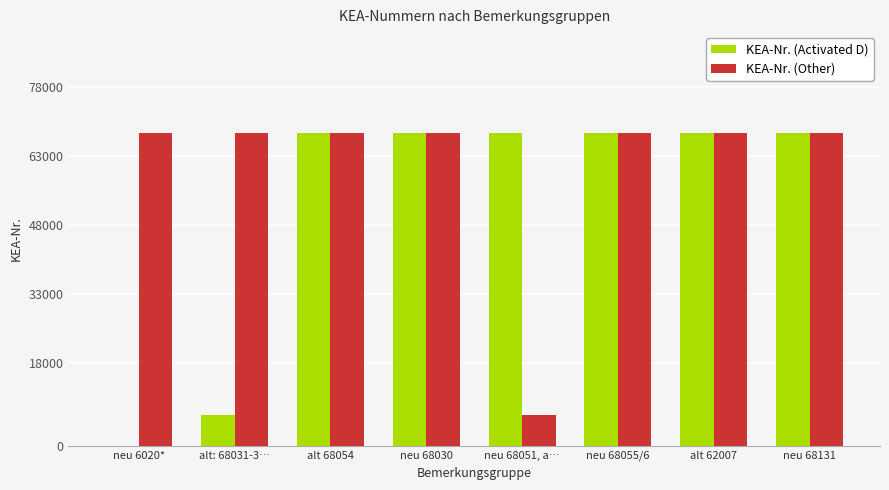

How many series are shown in this chart?

2